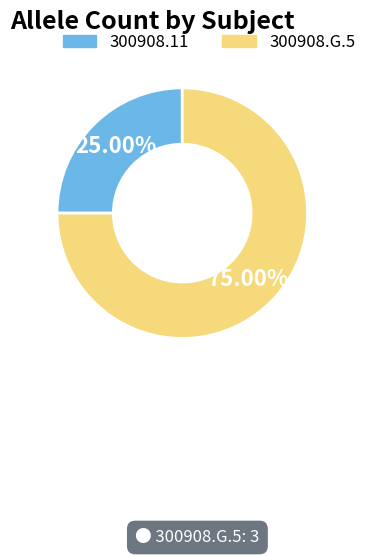

Rank the categories by value from lowest to highest.

300908.11, 300908.G.5